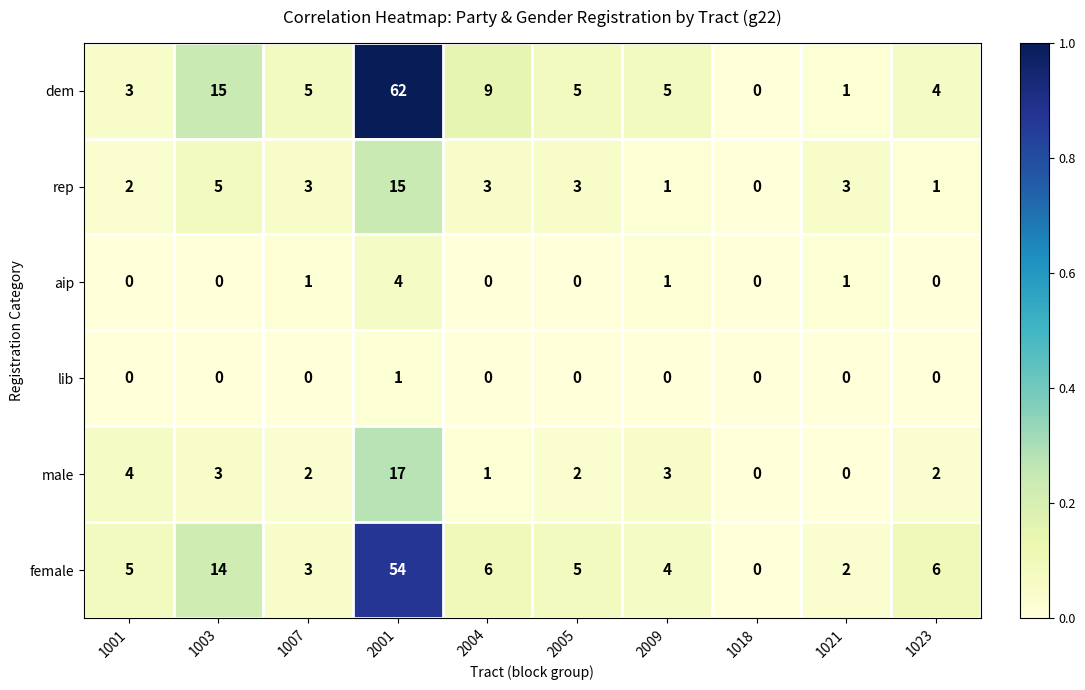

Is it true that female equals 2 at 2005?

False